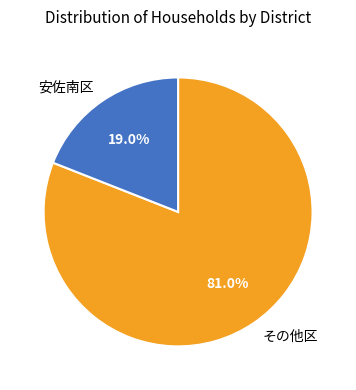

Rank the categories by value from highest to lowest.

その他区, 安佐南区